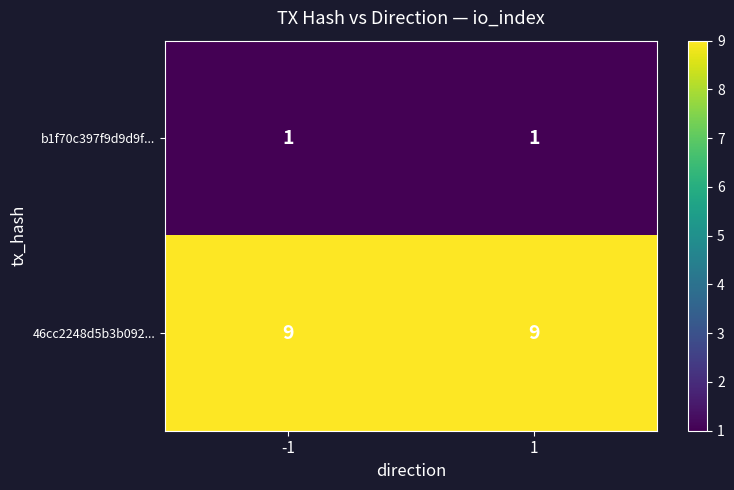

At how many categories does at least one series exceed 2?

2